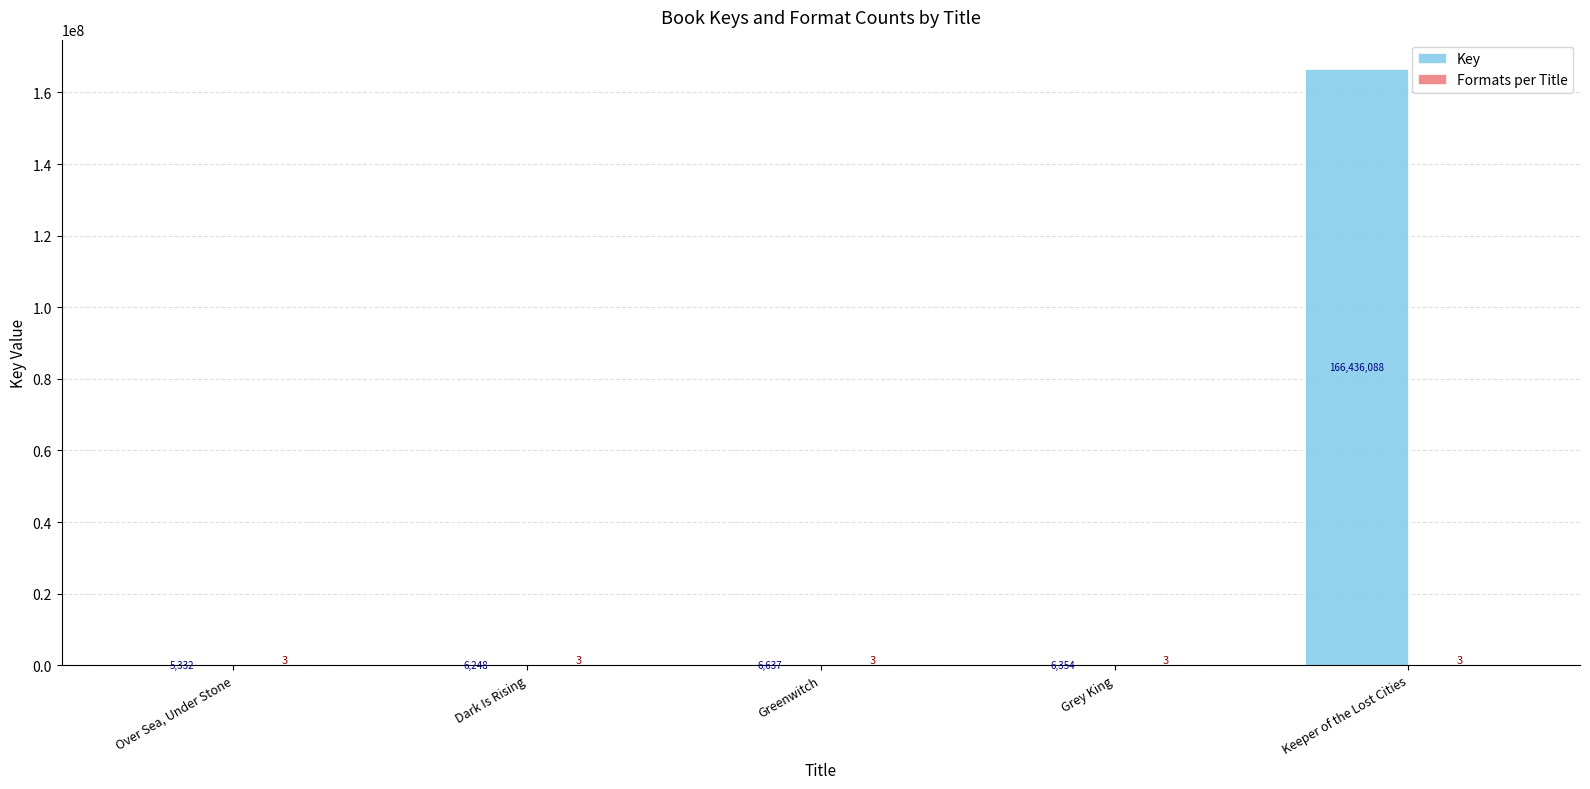

What is the maximum value for Key?

166436088